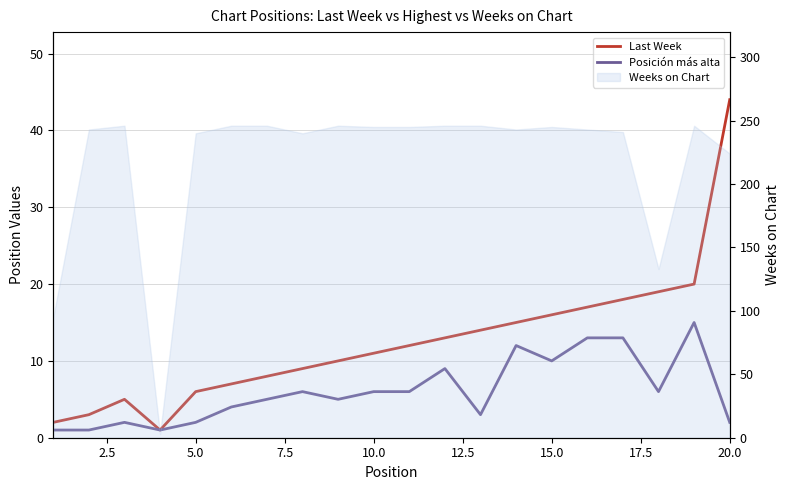

True or false: Posición más alta has a value of 2 at 12.

False